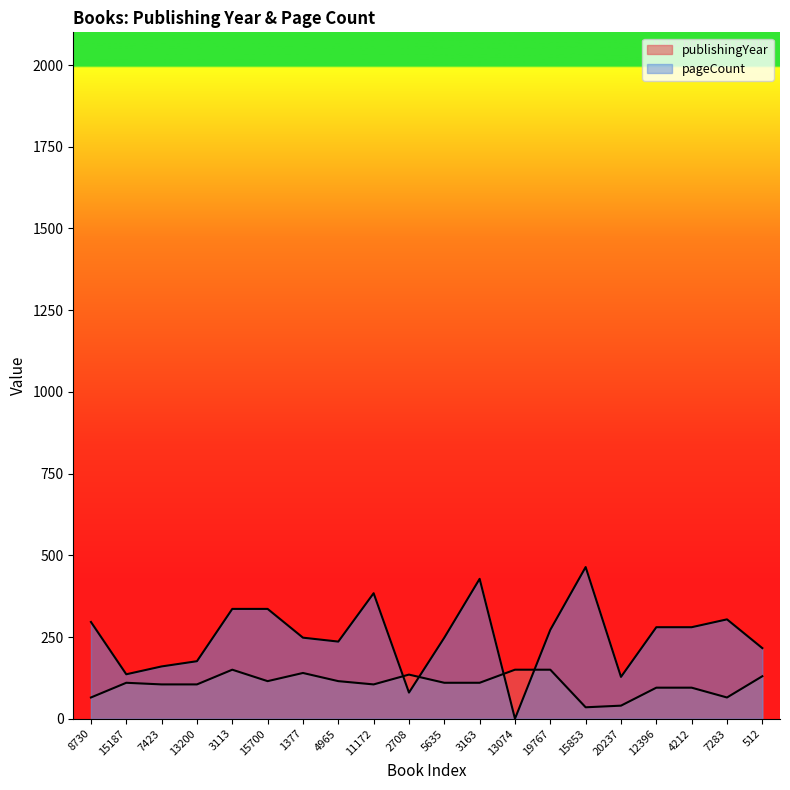

True or false: pageCount and publishingYear cross at least once.

True